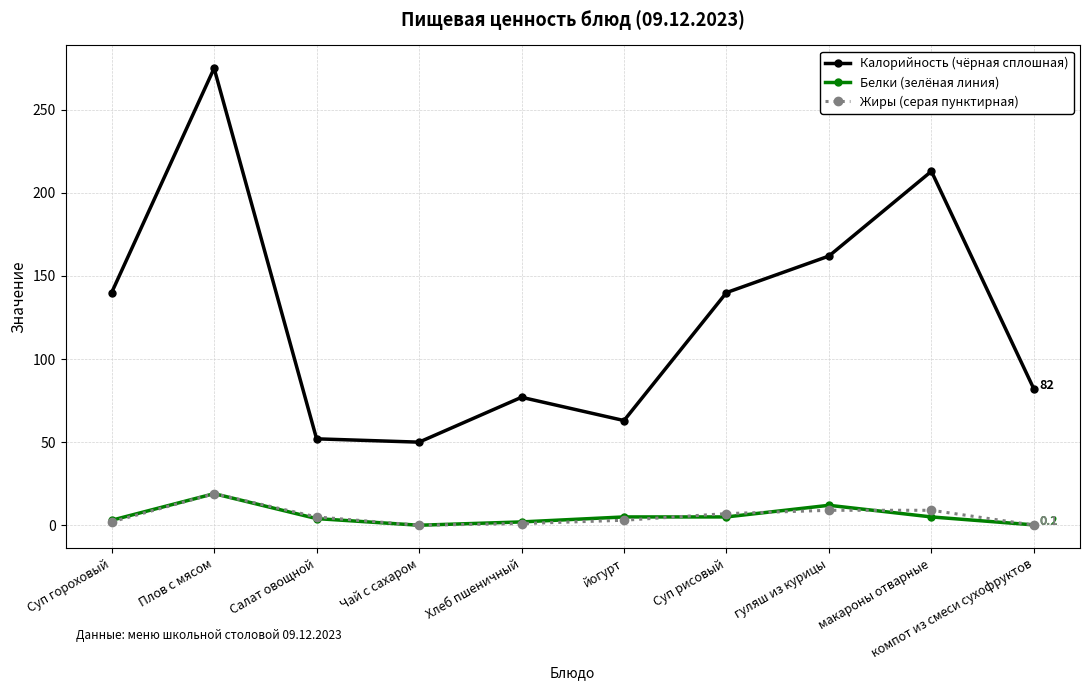

At which category is the sum across all series the highest?

Плов с мясом